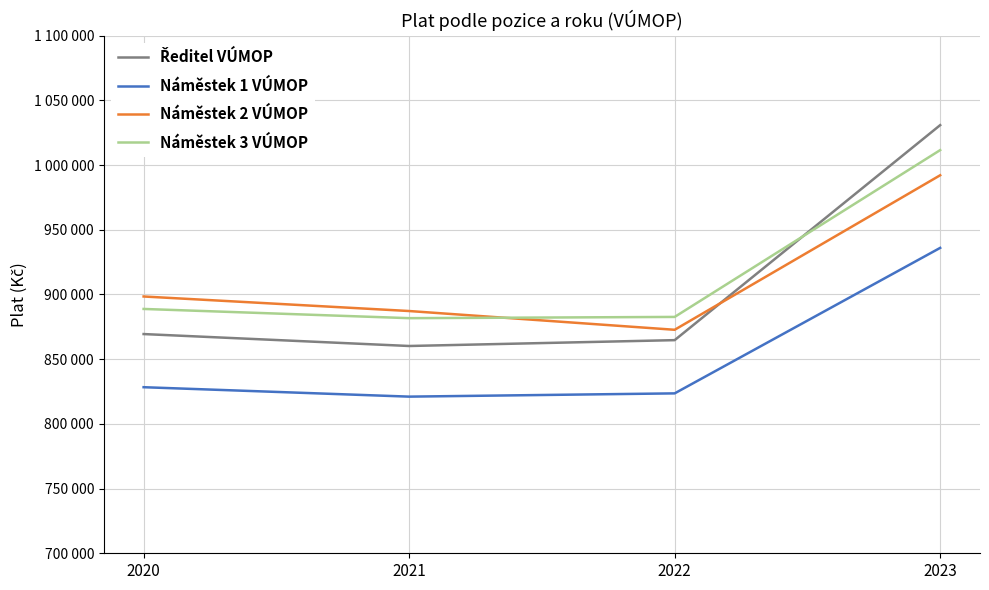

Is it true that Ředitel VÚMOP equals 1030808 at 2023?

True